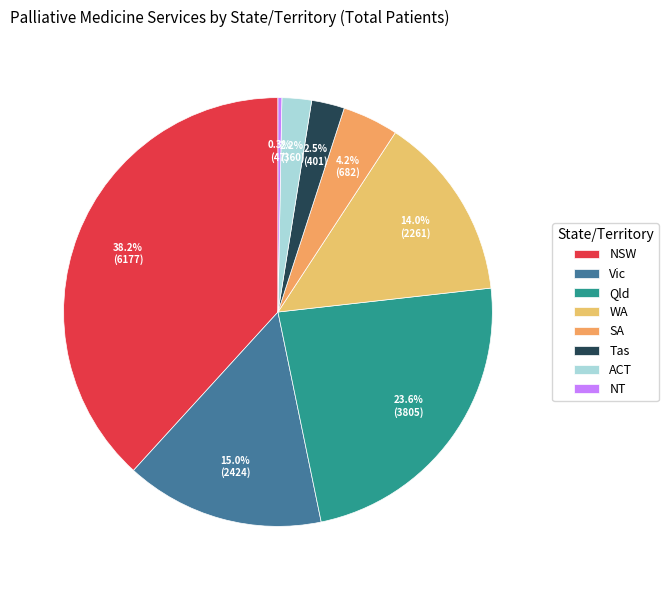

Approximately how many times larger is the value at NSW compared to NT?

131.4